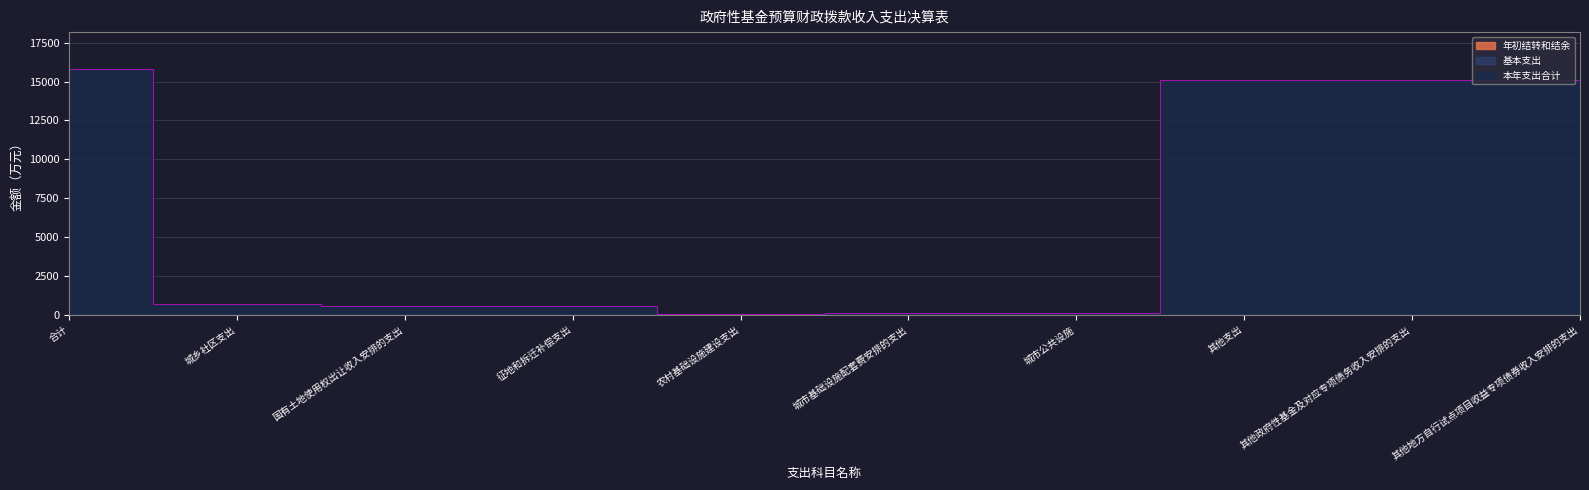

The value of 本年支出合计 at 其他政府性基金及对应专项债务收入安排的支出 is 26370.1. True or false?

False